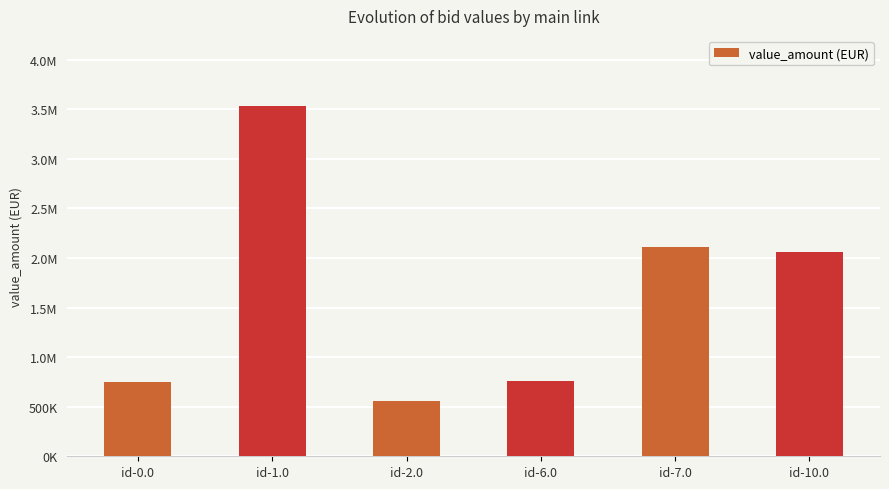

What position from the right is id-2.0?

4